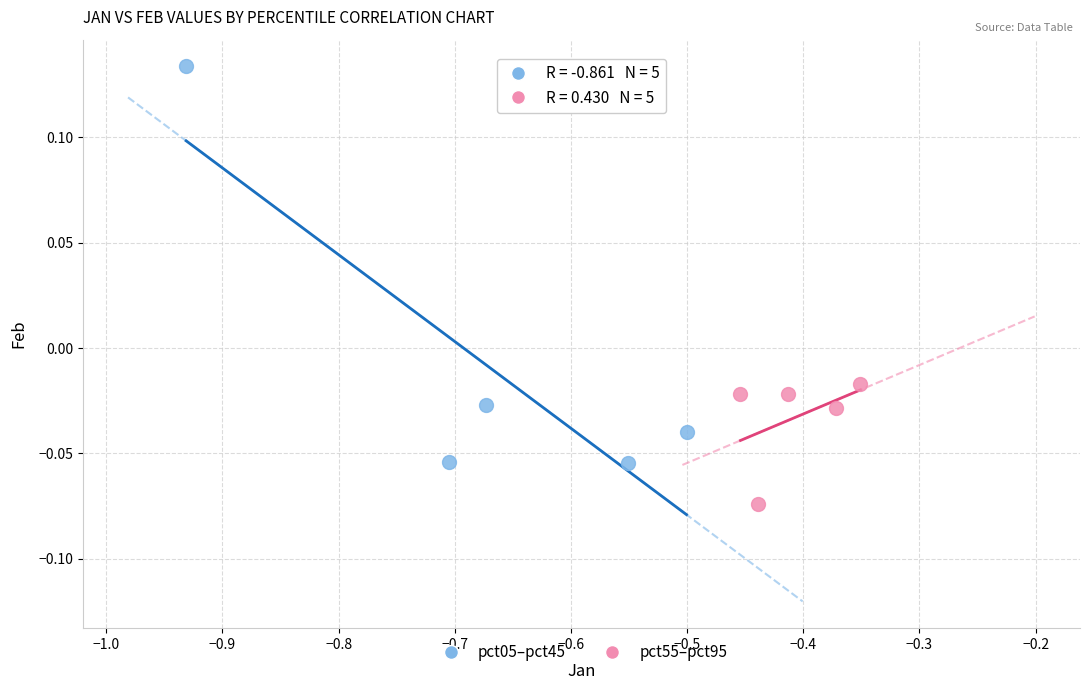

Which series reaches the minimum Y coordinate?

pct55–pct95